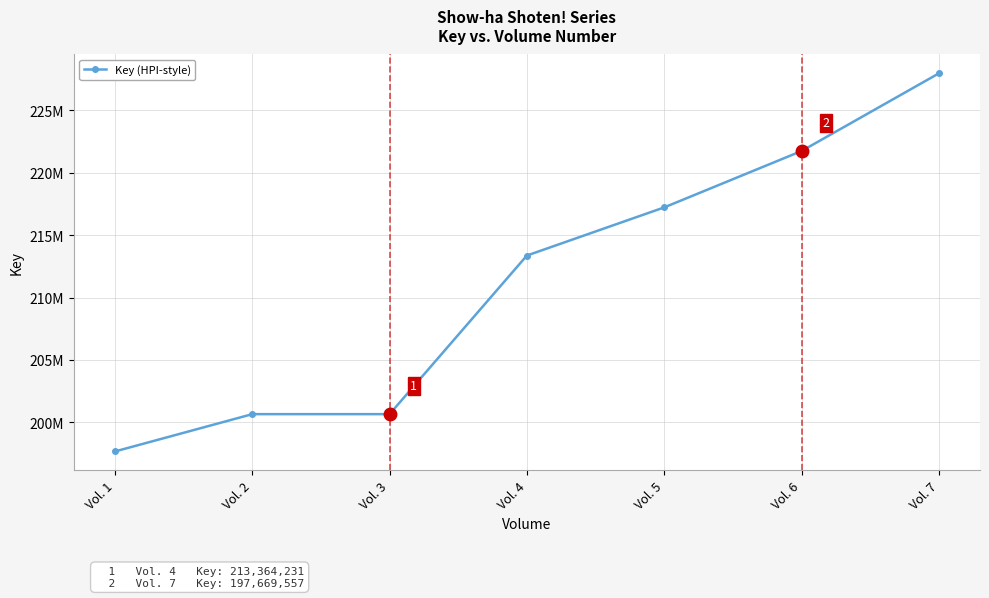

Does the chart have visible grid lines?

Yes